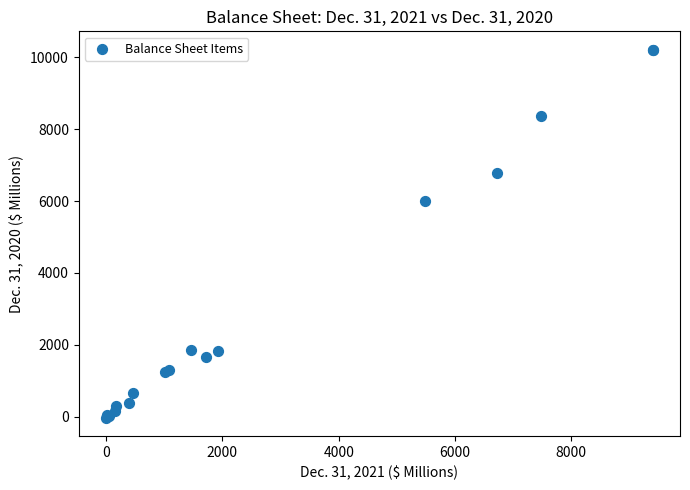

What Y value in the scatter plot is closest to 5092?

5990.8